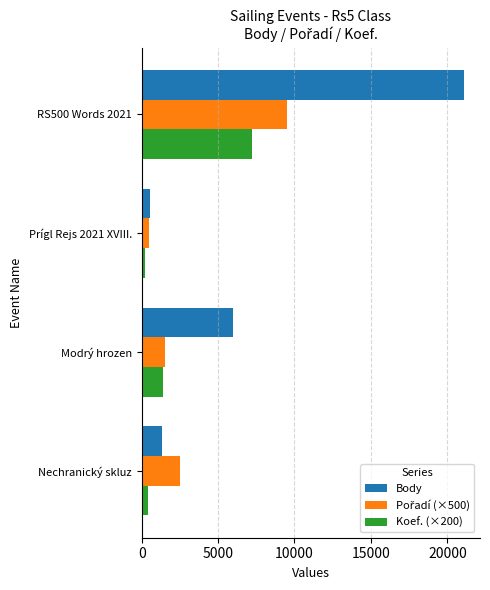

Between Prígl Rejs 2021 XVIII. and RS500 Words 2021, which series saw the biggest shift?

Body